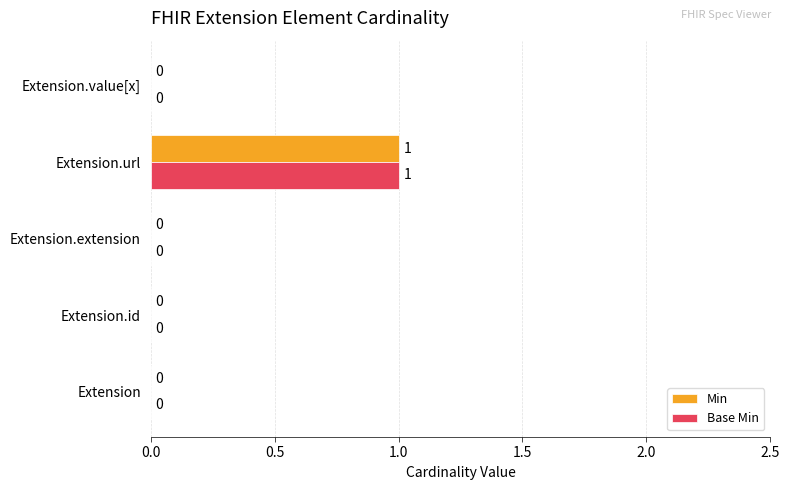

Which label corresponds to the largest value in the chart?

Extension.url